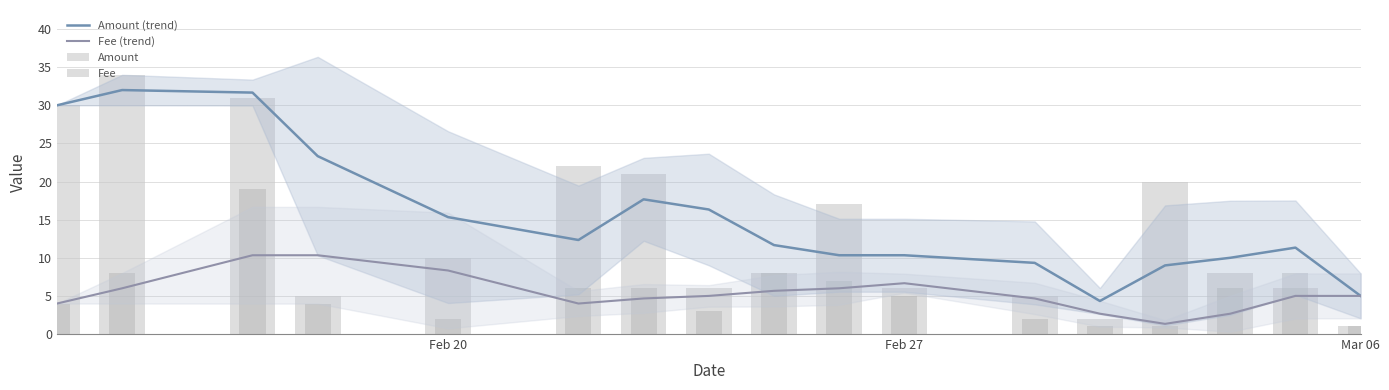

What is the highest value of the Amount series?

34.0